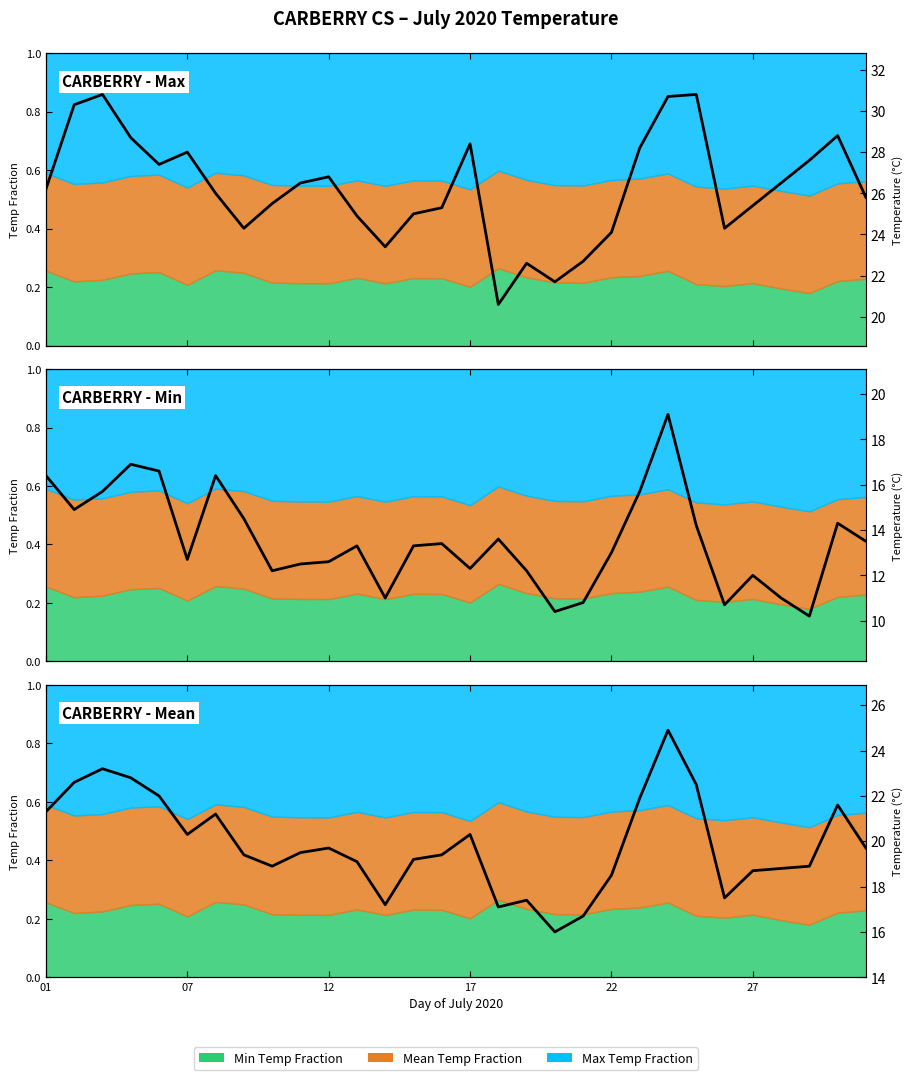

True or false: Min Temp (C) has more than 2 points higher than both neighbors.

True